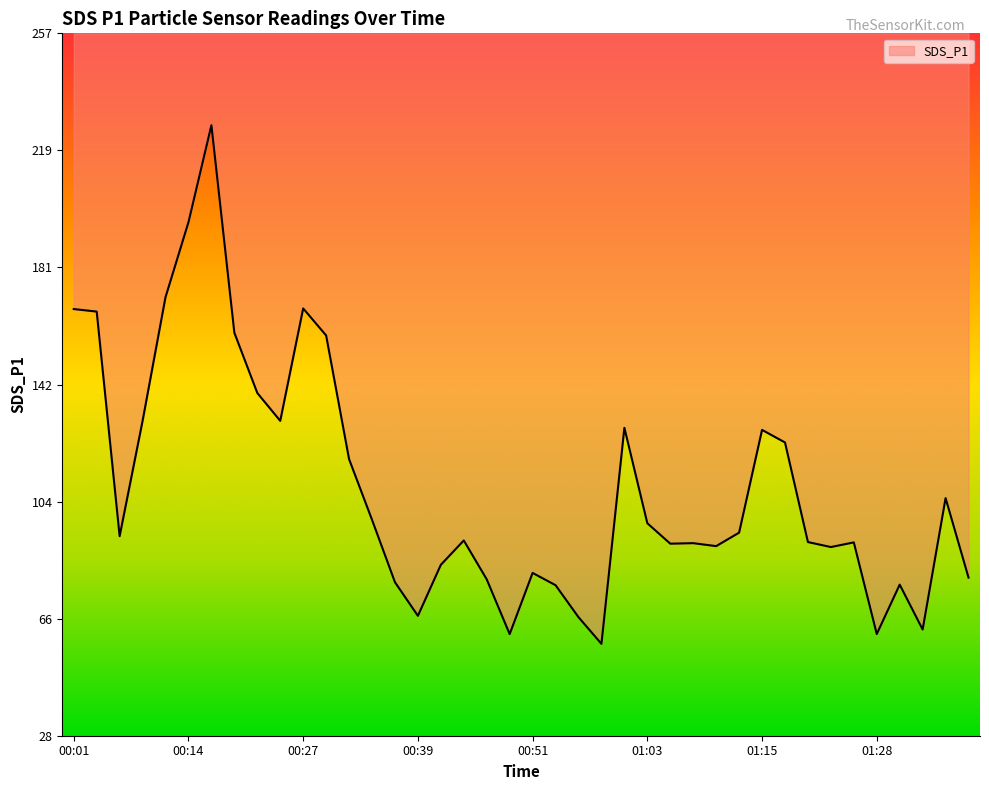

What is the change in value from 01:15 to 01:28?

-66.7